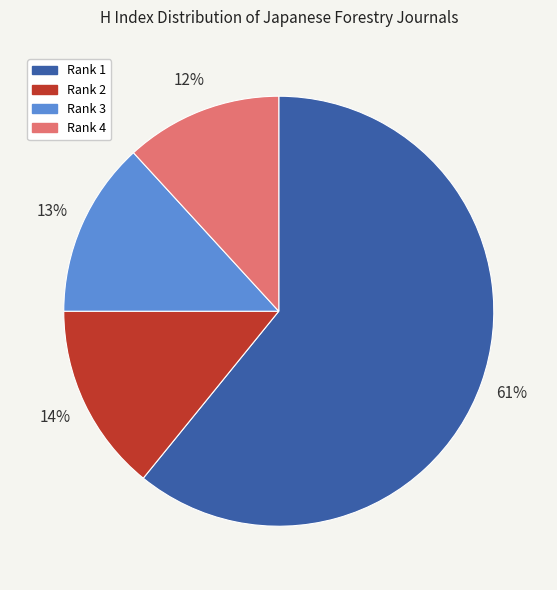

Which category accounts for the majority?

Rank 1